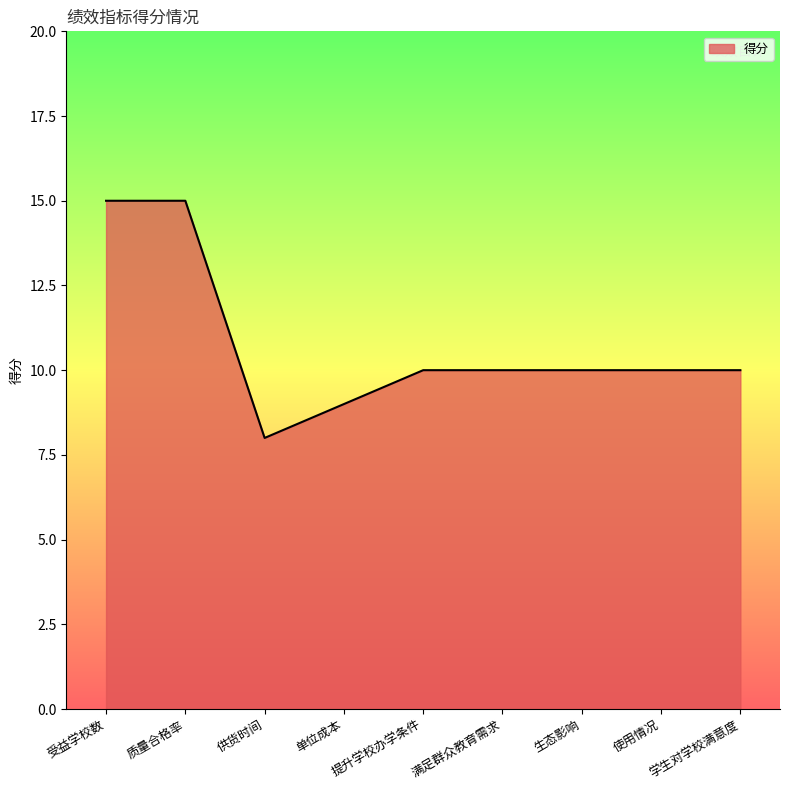

At which category does the chart reach its minimum across all series?

供货时间